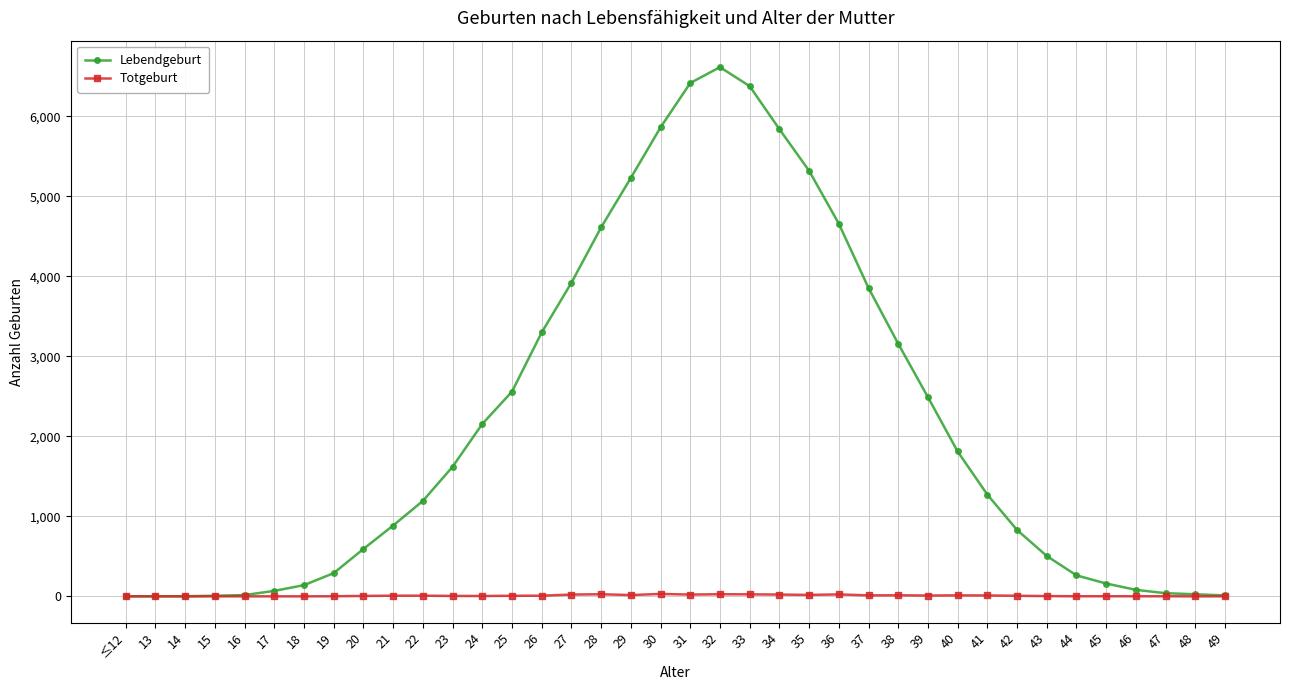

Which series has the largest range (max minus min)?

Lebendgeburt